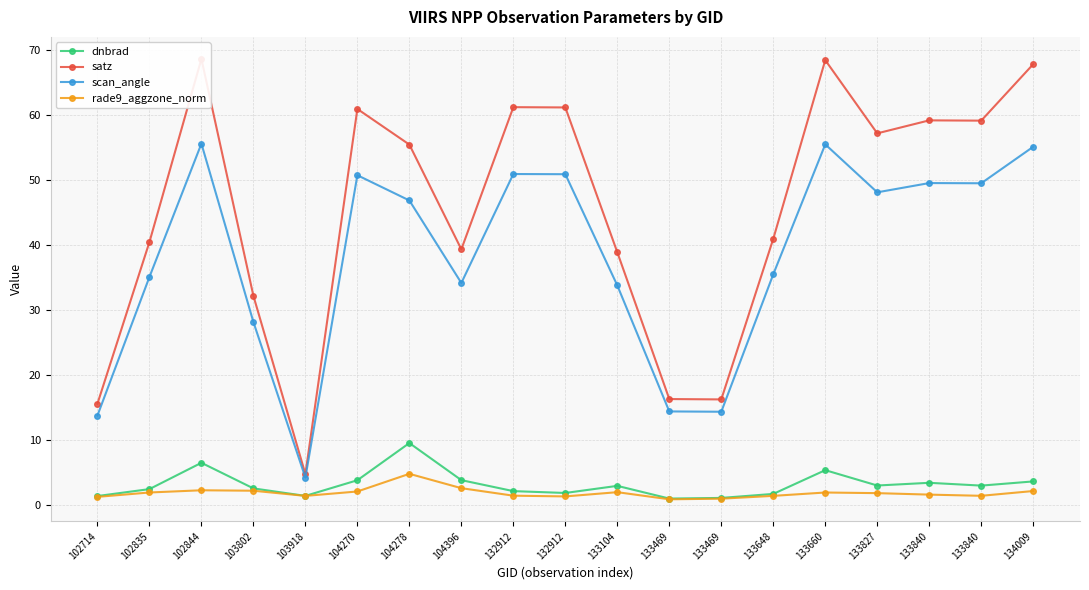

Reading right to left, extract all data points from this chart.

dnbrad: 3.6	3.0	3.4	3.0	5.3	1.7	1.1	1.0	2.9	1.8	2.1	3.8	9.5	3.8	1.4	2.5	6.5	2.4	1.4
satz: 67.8	59.1	59.1	57.1	68.4	40.9	16.2	16.3	38.8	61.1	61.2	39.3	55.4	60.9	4.7	32.2	68.6	40.4	15.6
scan_angle: 55.1	49.5	49.5	48.1	55.4	35.5	14.3	14.4	33.8	50.9	50.9	34.1	46.8	50.7	4.2	28.1	55.6	35.0	13.7
rade9_aggzone_norm: 2.1	1.4	1.6	1.8	1.9	1.4	1.0	0.9	2.0	1.3	1.4	2.6	4.8	2.1	1.4	2.2	2.2	1.9	1.2